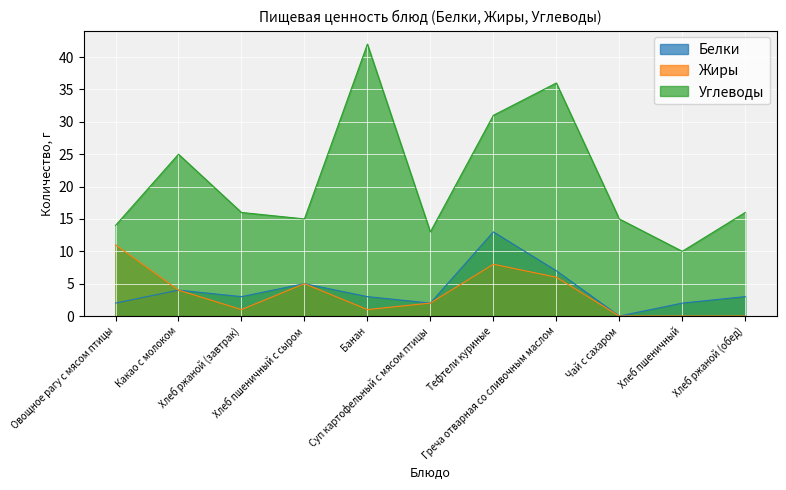

At how many categories does at least one series exceed 31?

2